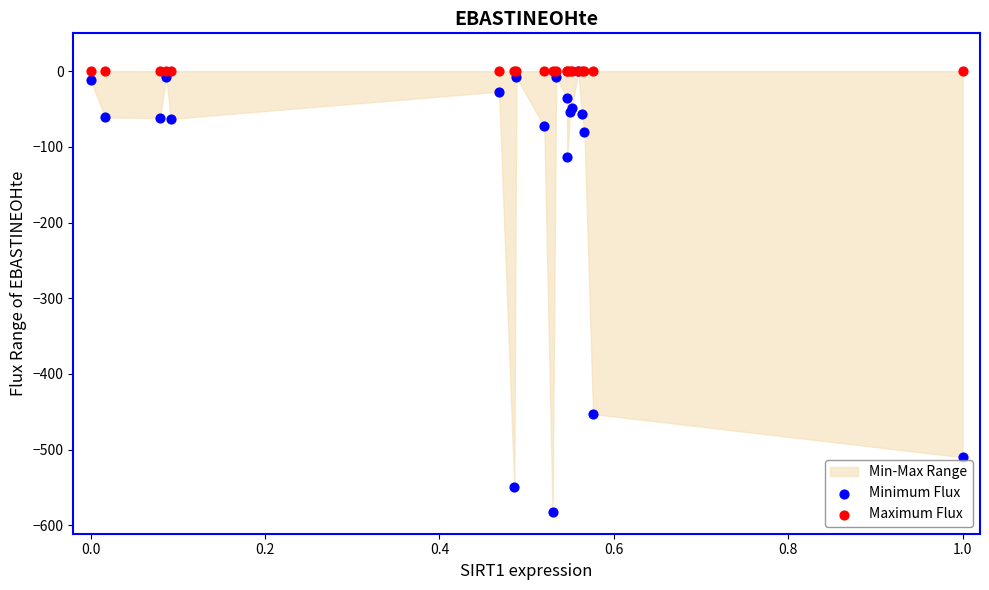

Across all series, what Y value is closest to -291?

-453